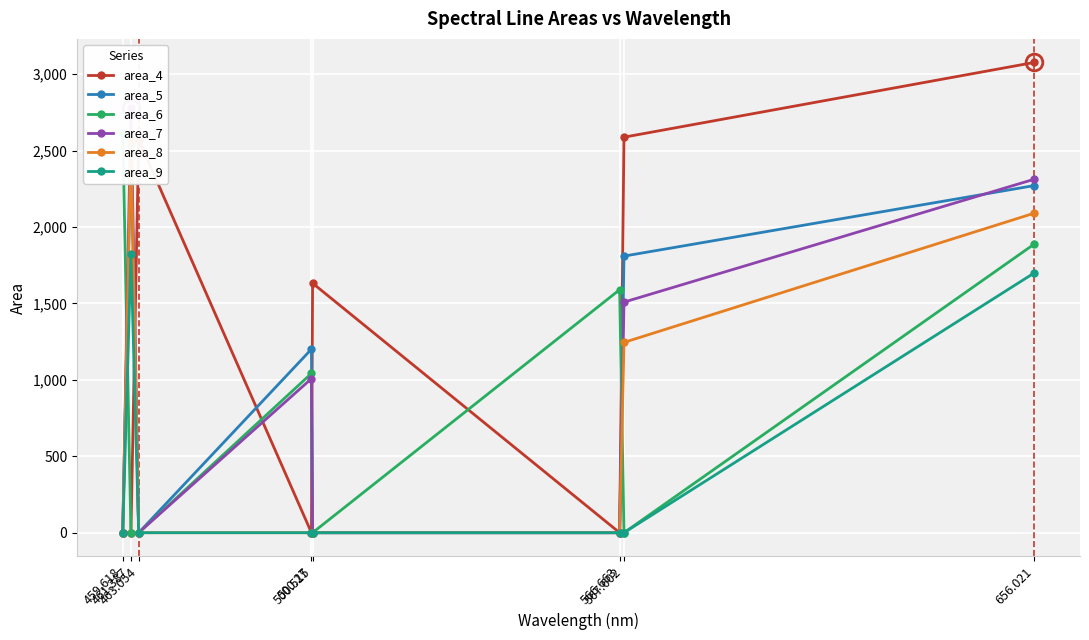

True or false: area_8 has more than 0 points higher than both neighbors.

True